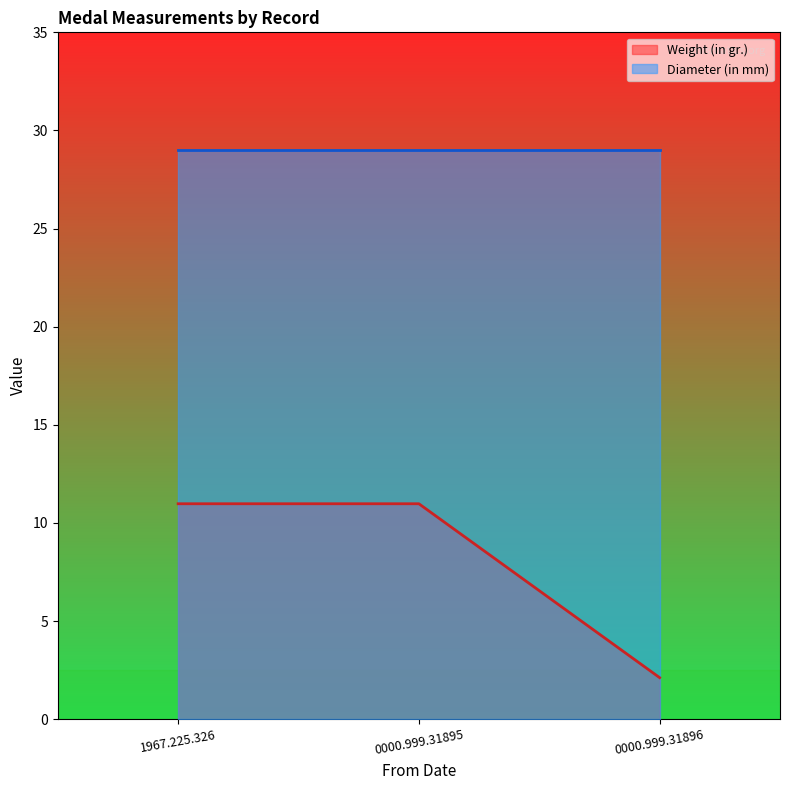

Rank the series by their maximum value, from lowest to highest.

Weight (in gr.), Diameter (in mm)